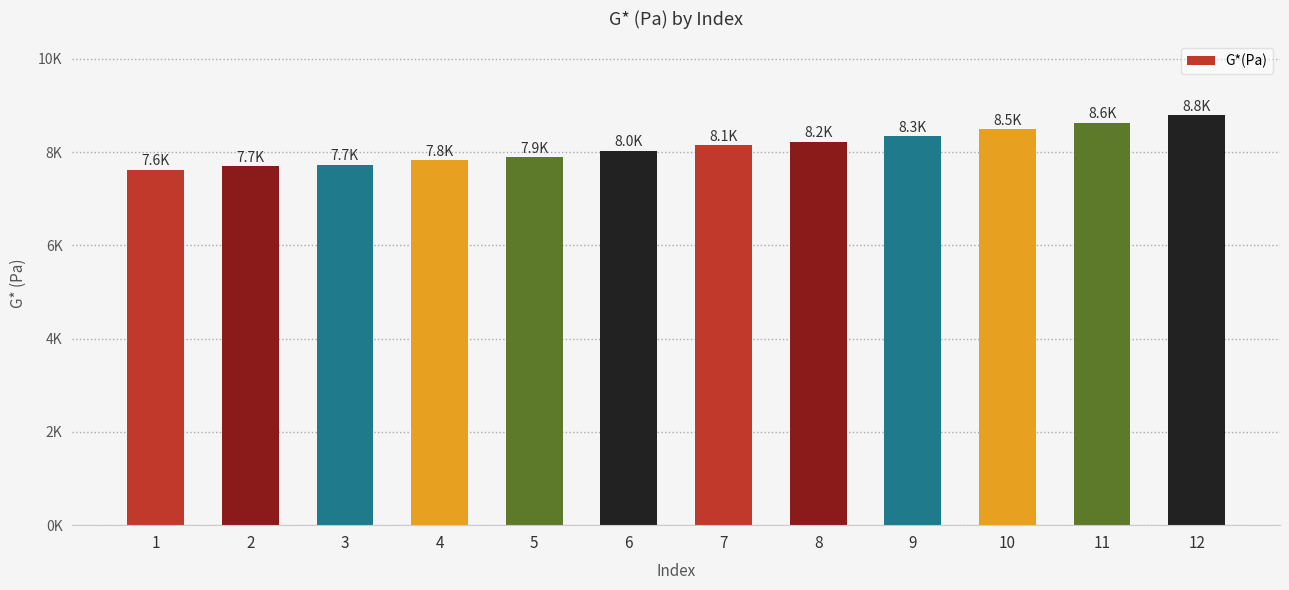

How many data points does each series have?

12